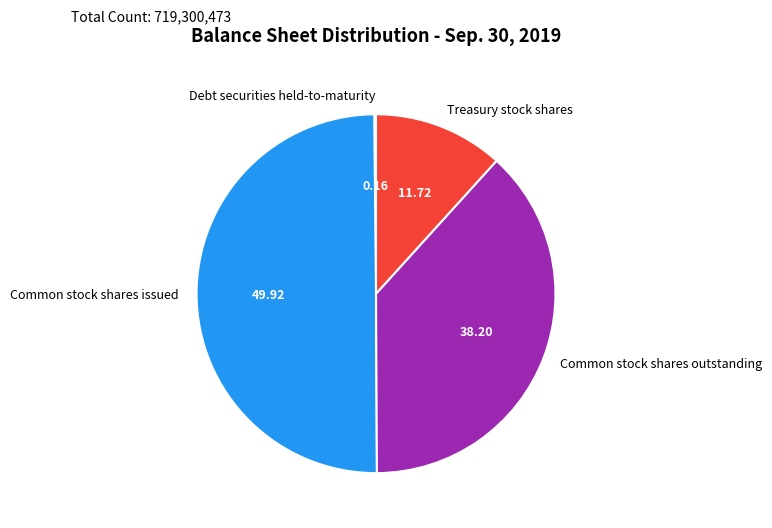

Is Common stock shares outstanding the majority of the pie?

No